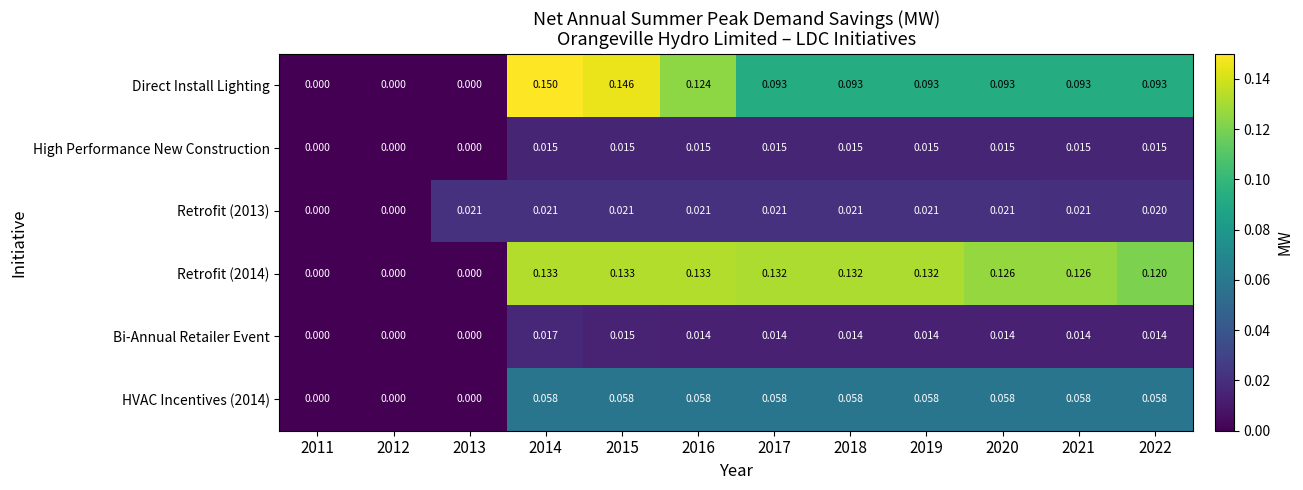

Which series has the largest total across all categories?

Retrofit (2014)